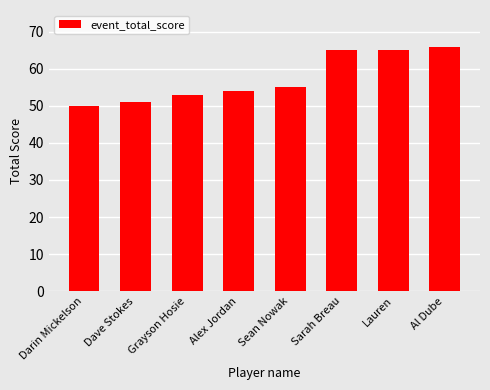

How many data points are less than 55?

4